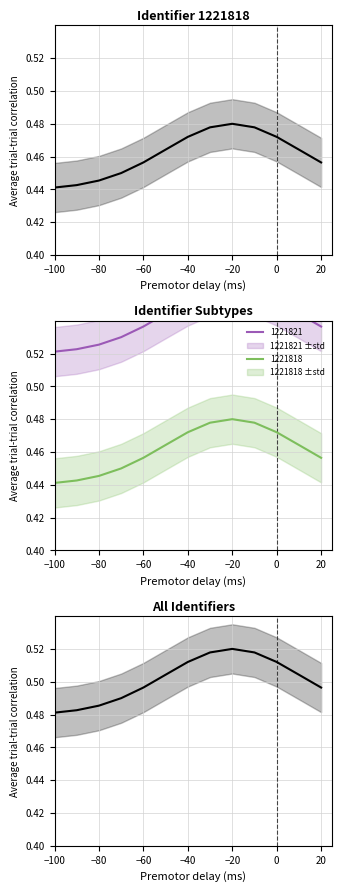

At which category does the chart reach its peak across all series?

−20